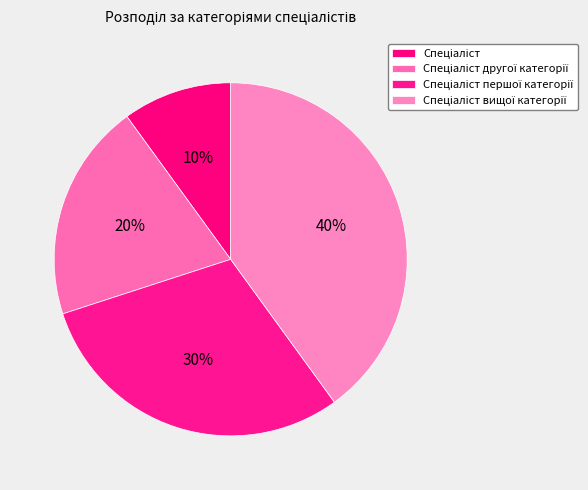

True or false: Спеціаліст другої категорії accounts for 20% of the total.

True